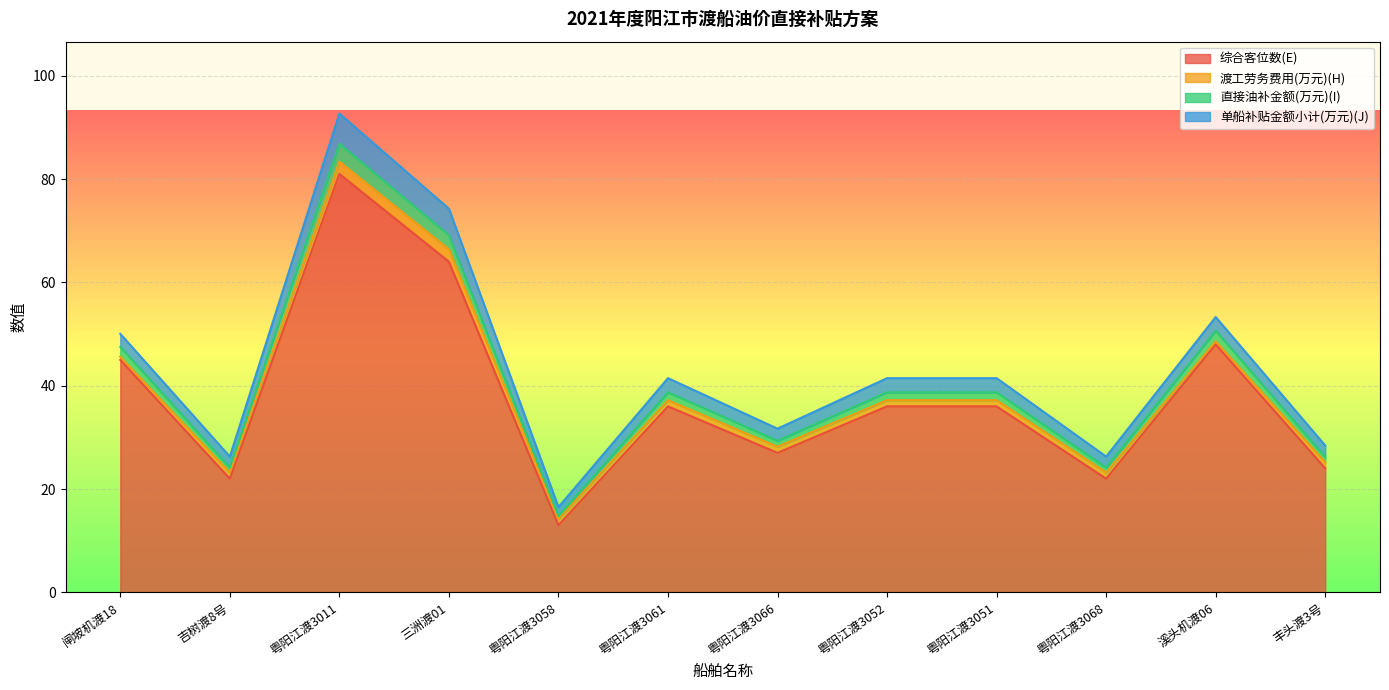

Where does the 直接油补金额(万元)(I) series first go above 38?

闸坡机渡18